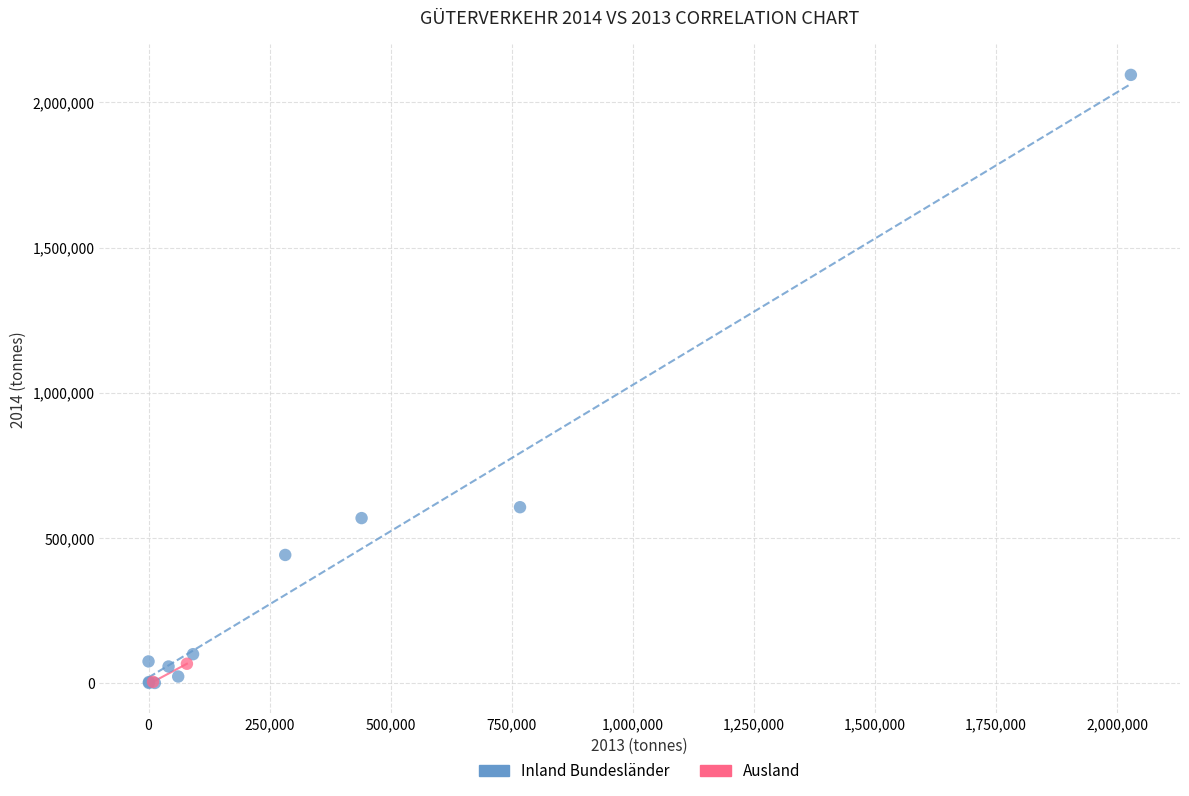

What are all the series names shown in the legend?

Inland Bundesländer, Ausland